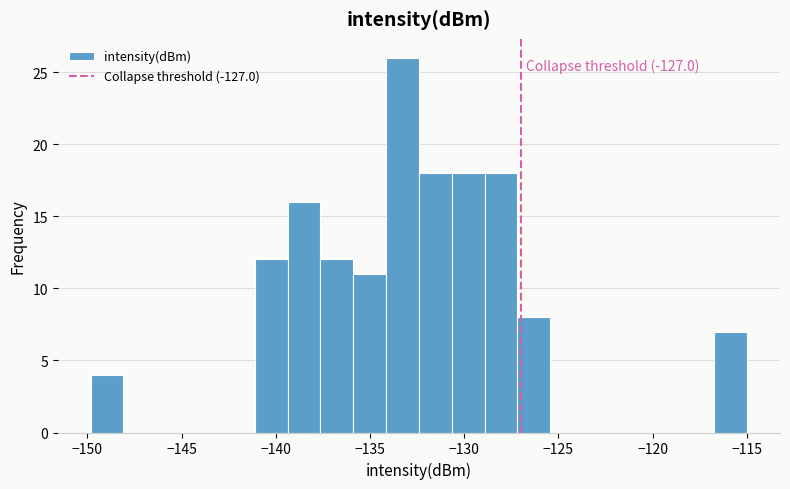

Around what value on the x-axis is the tallest bar? Give the approximate position of its centre, as read against the axis.

-133.5